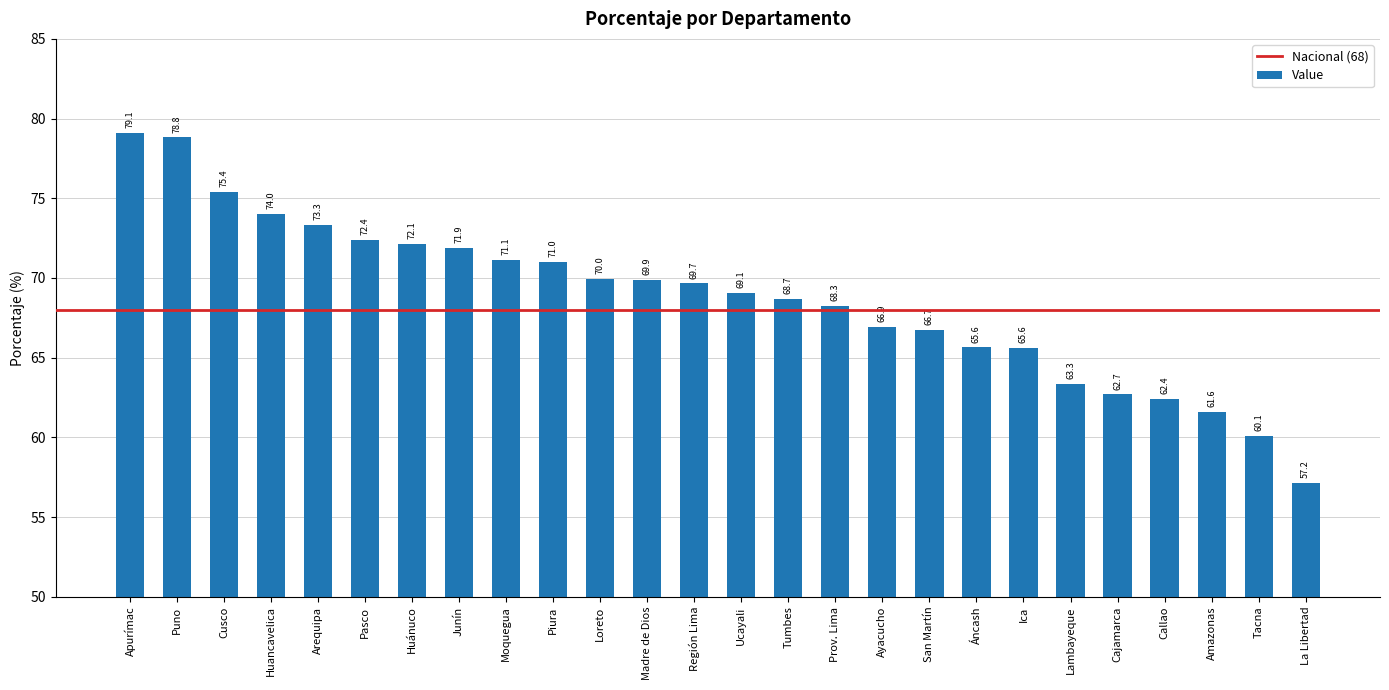

Which has a higher value, Amazonas or Tumbes?

Tumbes